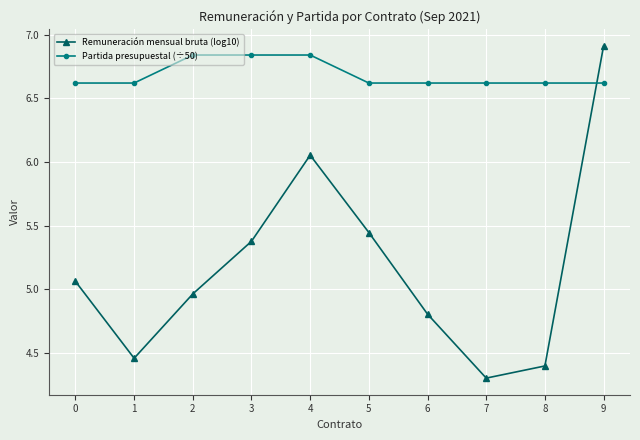

What is the approximate value of Partida presupuestal (÷50) at 8?

6.6